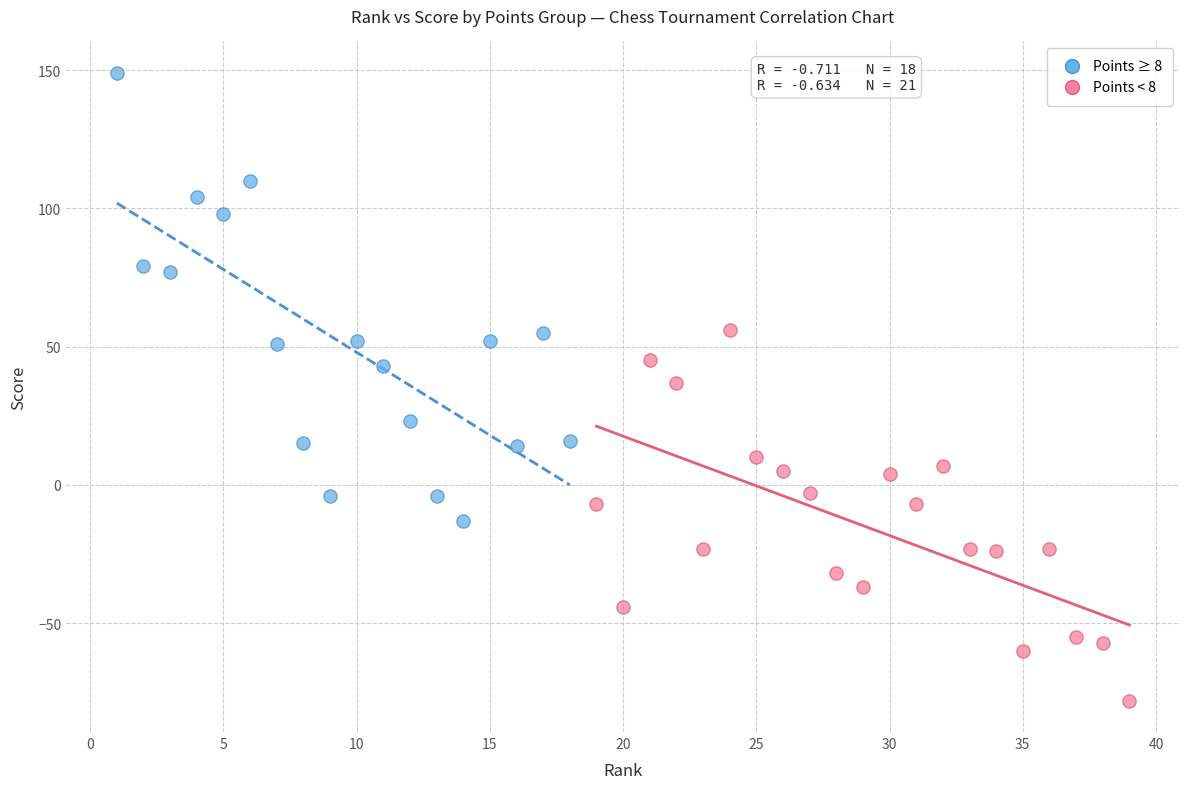

Which series reaches the maximum Y coordinate?

Points ≥ 8